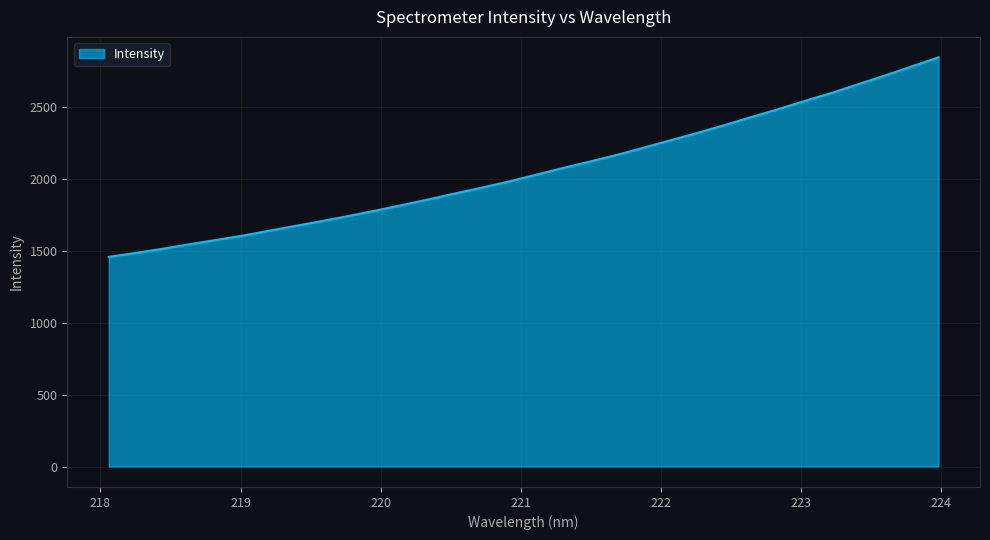

What is the greatest value displayed?

2842.1